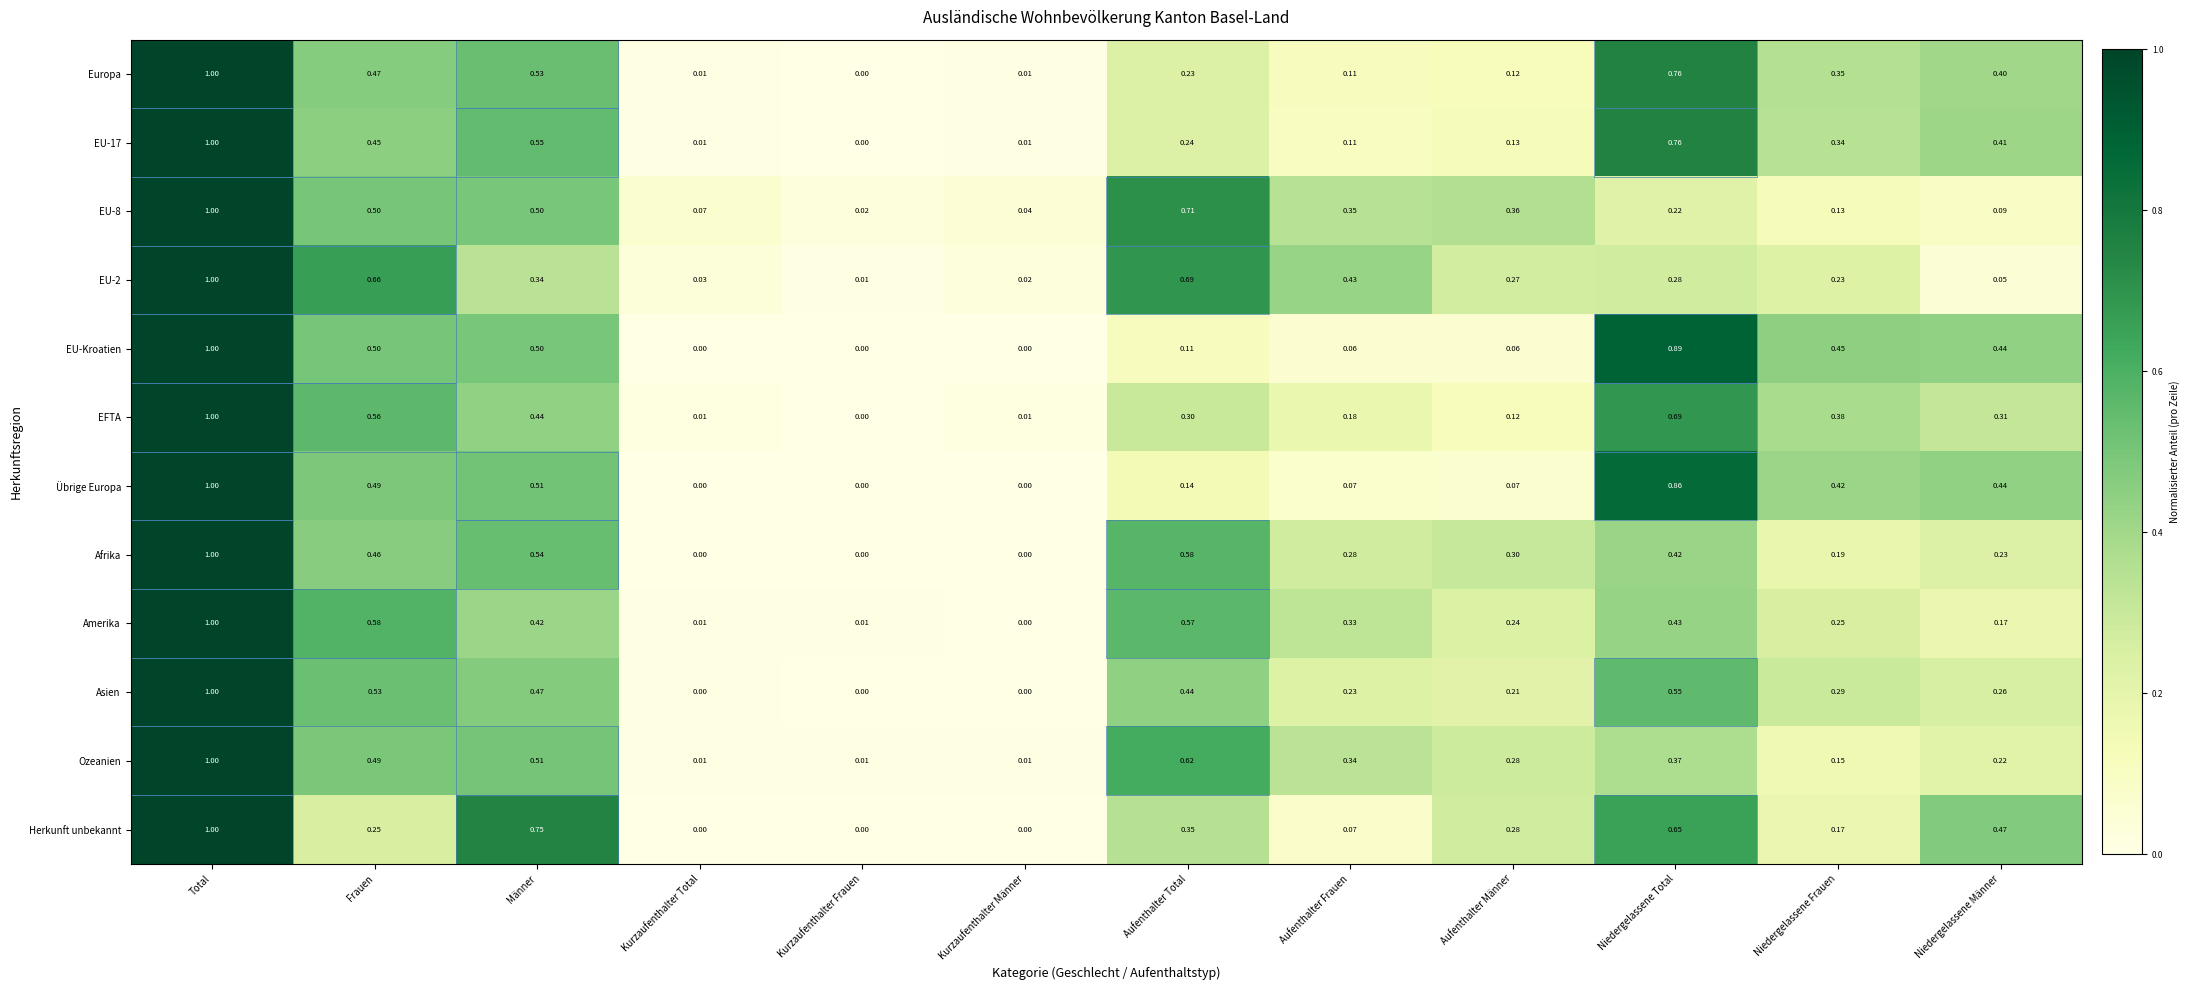

Between Kurzaufenthalter Frauen and Aufenthalter Frauen, which series saw the biggest shift?

EU-2